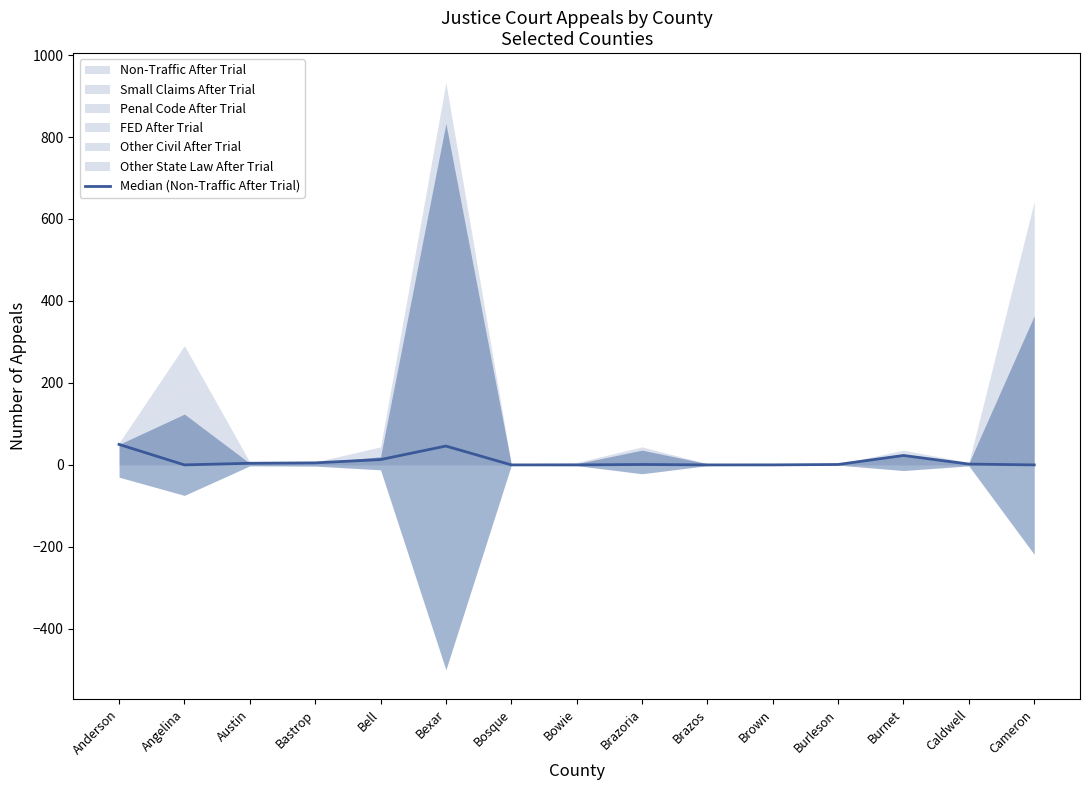

What is the change in value from Brazoria to Caldwell?

+1